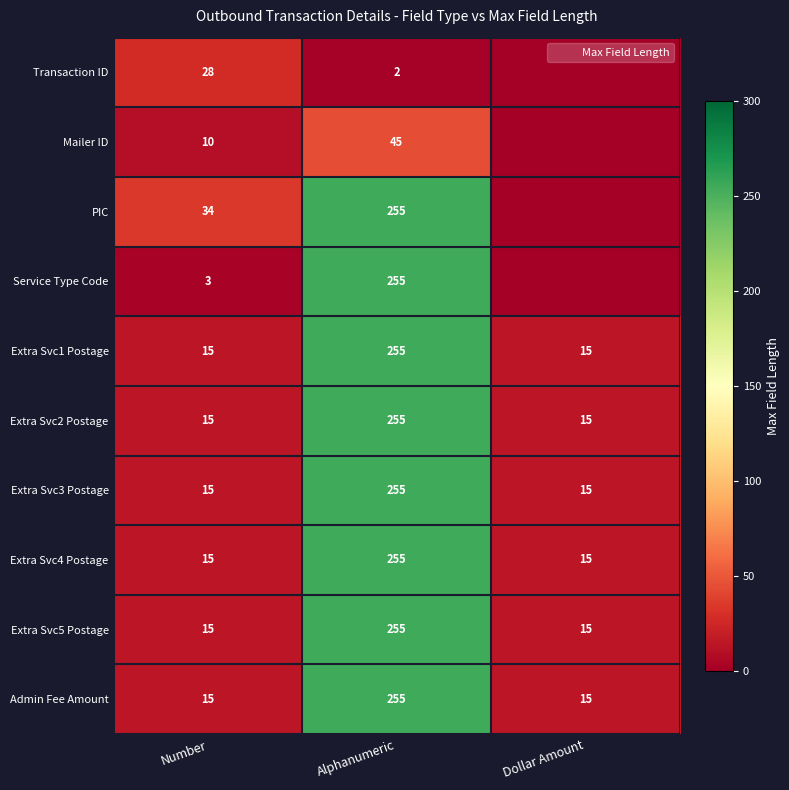

What value does the Extra Svc4 Postage series have at Alphanumeric?

255